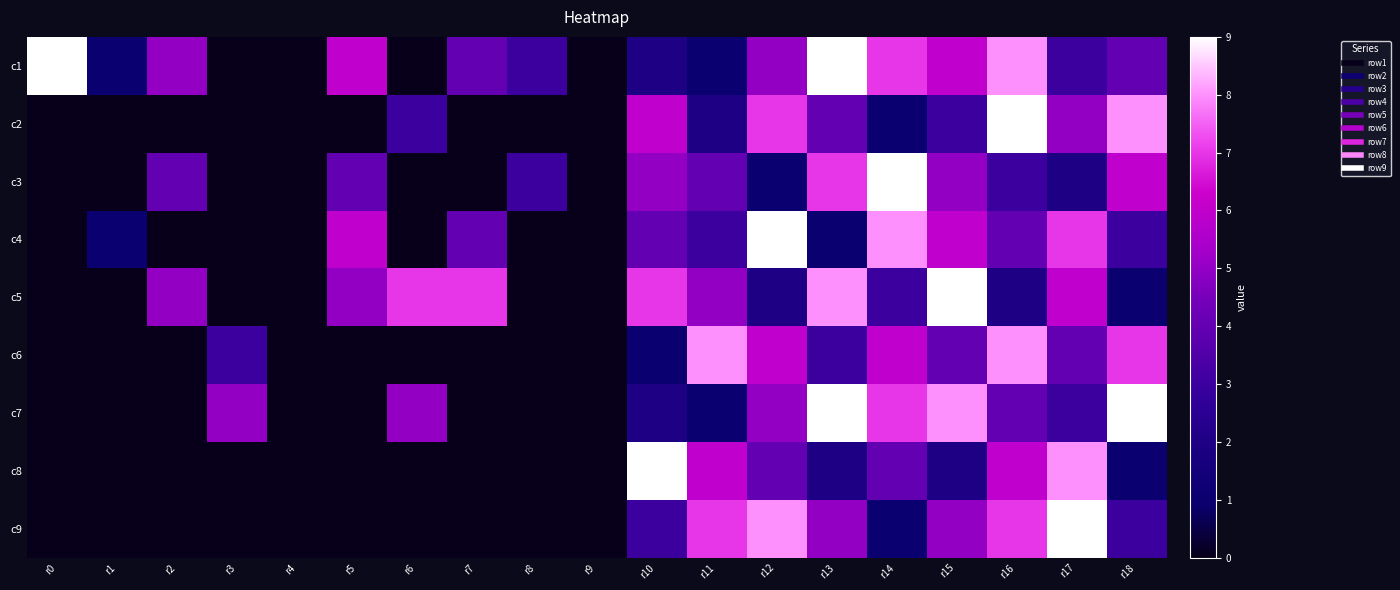

At r16, list the series in order from smallest to largest.

c5, c3, c4, c7, c8, c9, c1, c6, c2